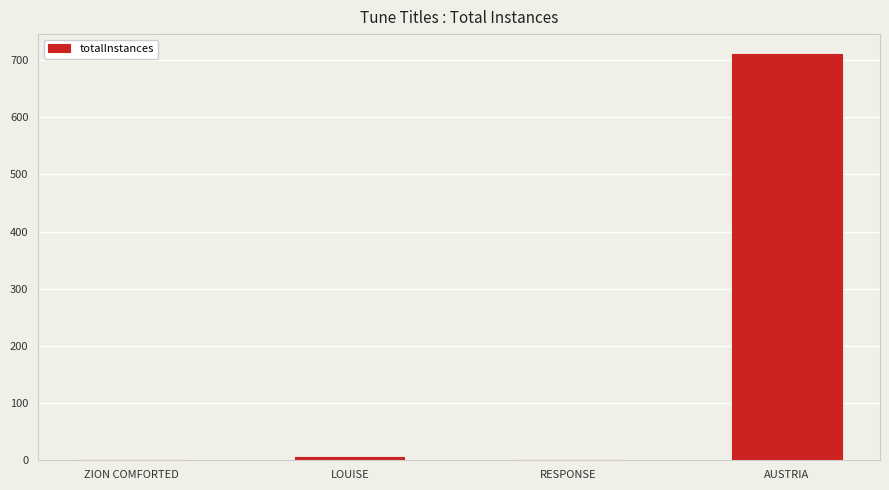

What is the sum of all values?

717